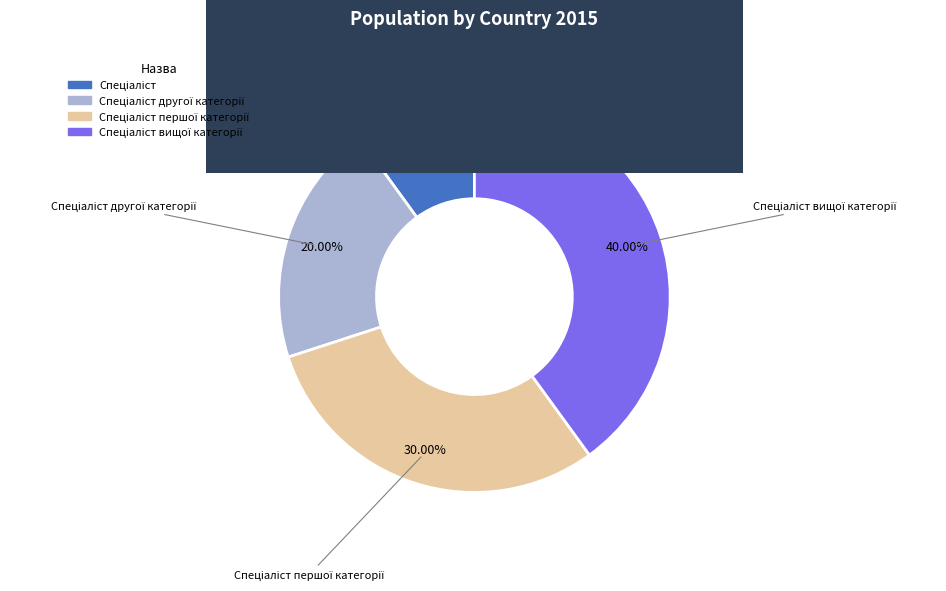

Is there a majority slice in this chart?

No